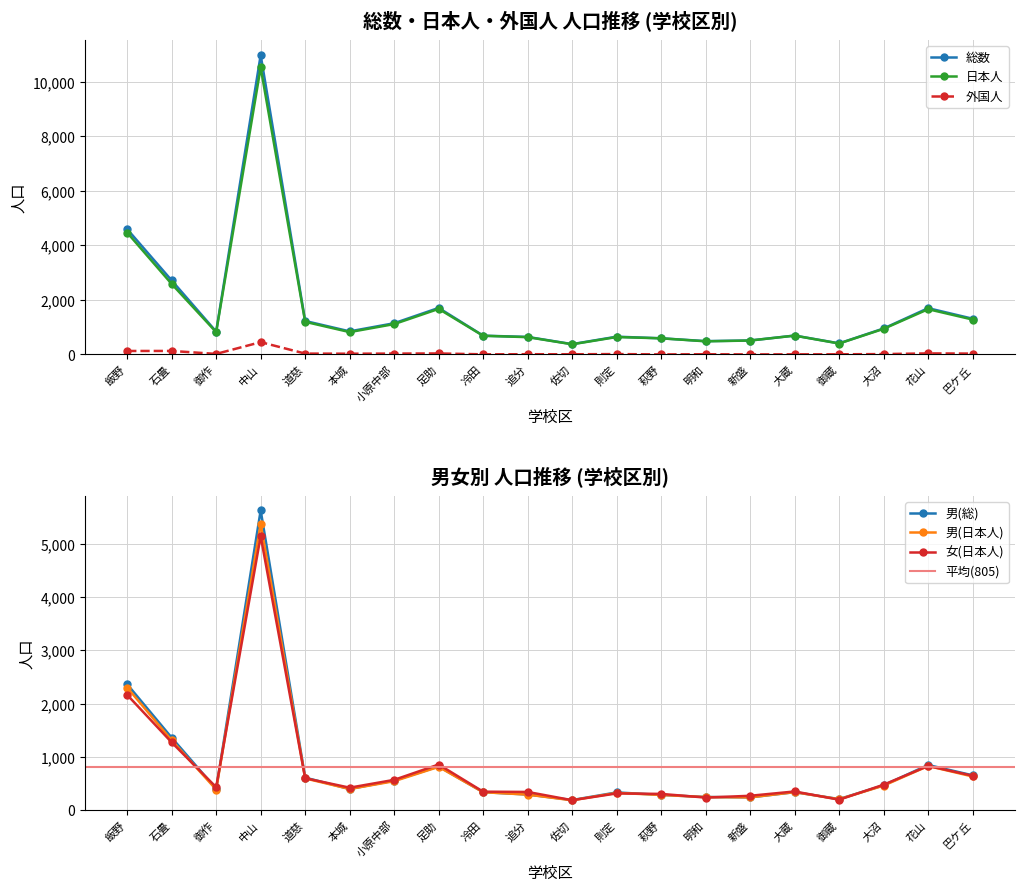

How many series are shown in this chart?

6